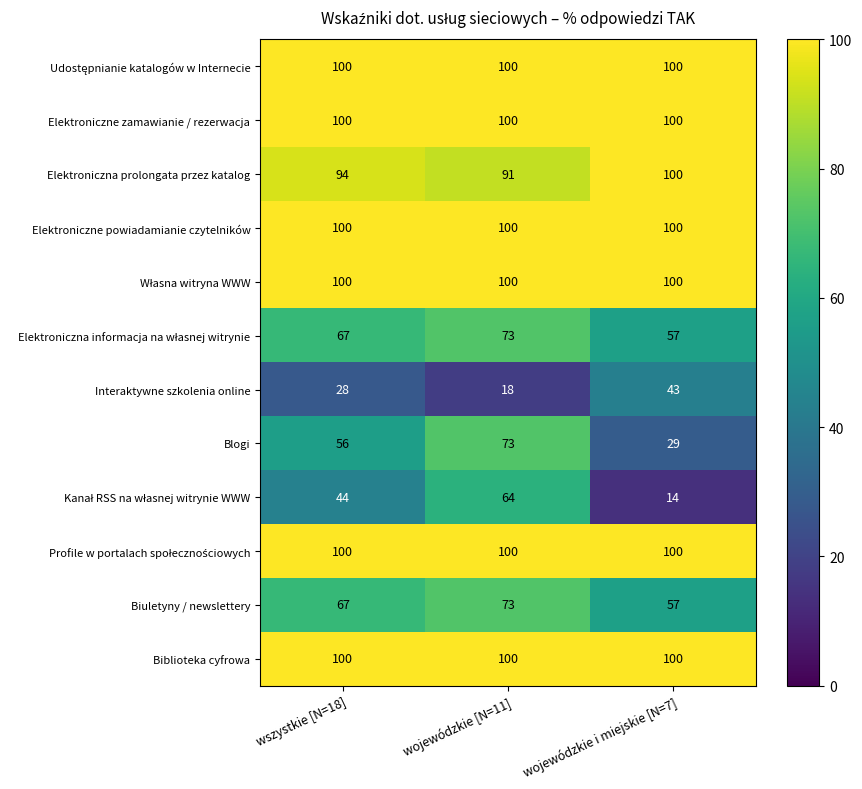

What value does the Interaktywne szkolenia online series have at wojewódzkie i miejskie [N=7]?

43